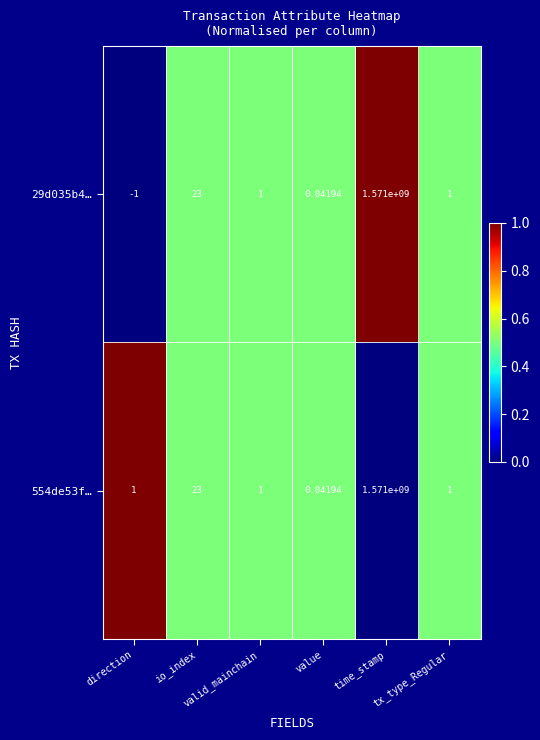

At how many categories does at least one series exceed 0?

6